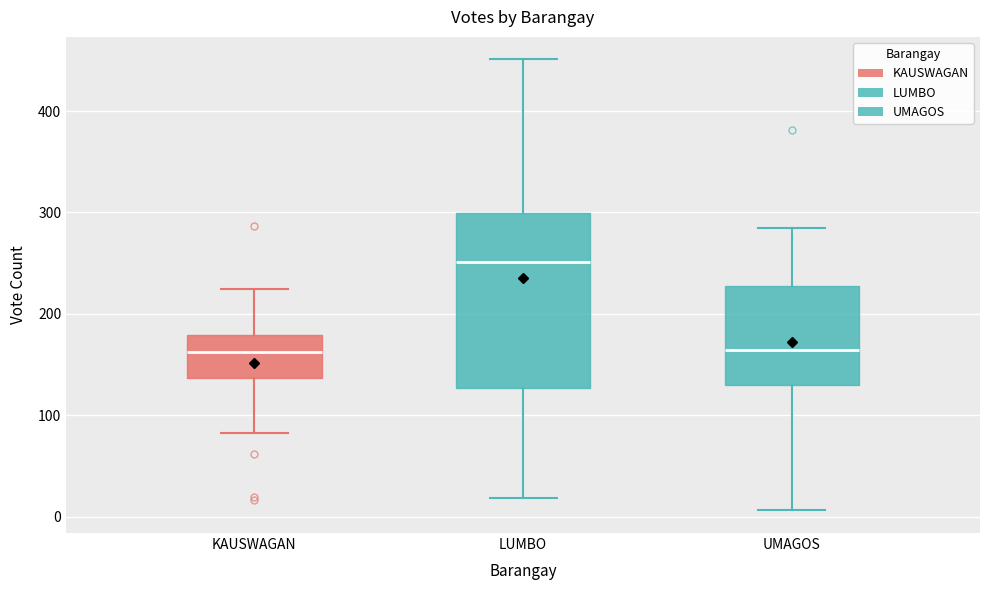

Which box is the tallest, from its lower edge to its upper edge?

LUMBO